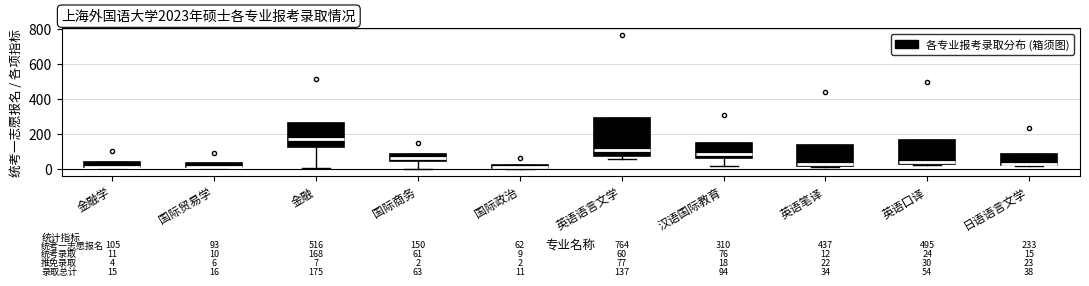

Comparing the boxes themselves (not the whiskers), which one is the tallest?

英语语言文学